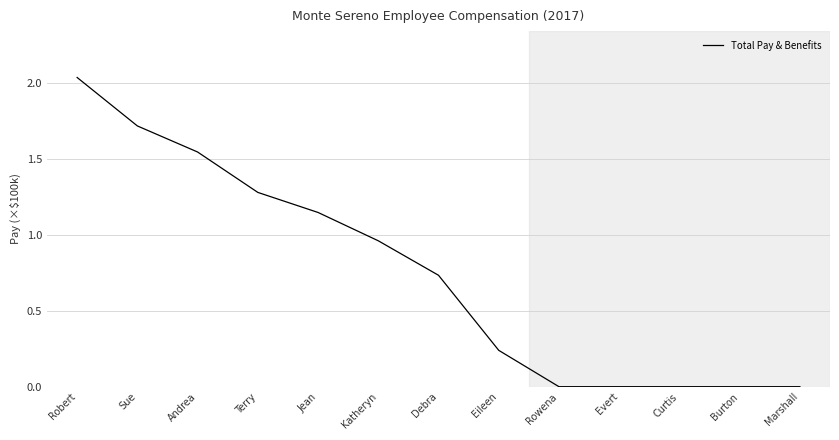

What is the ratio of the value at Eileen to the value at Robert?

0.1